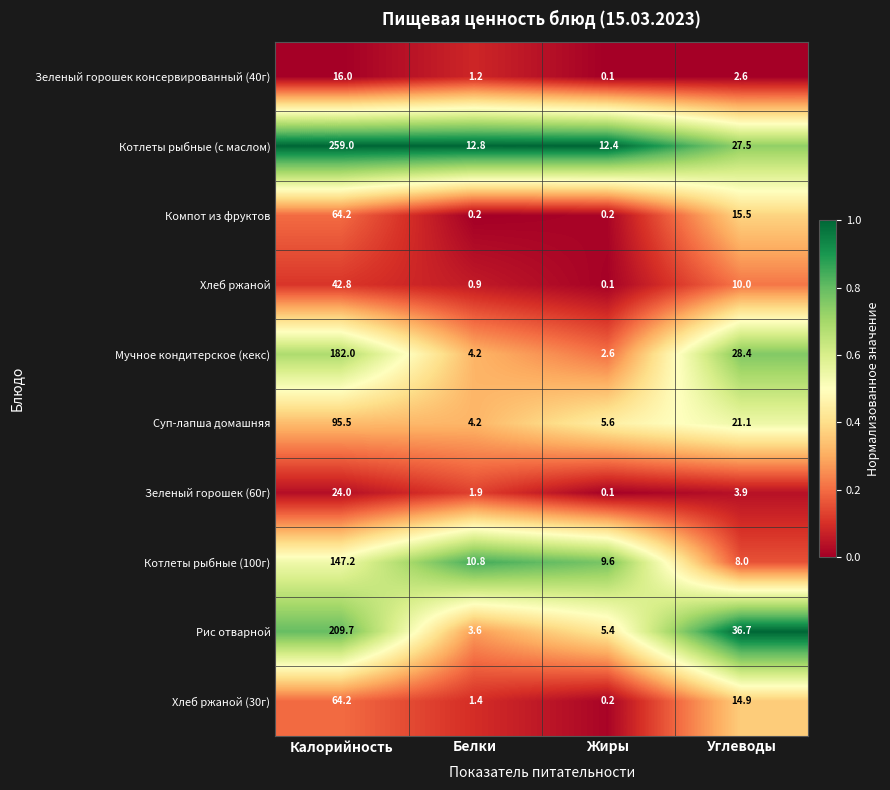

What is the total value across all series at Калорийность?

1104.6